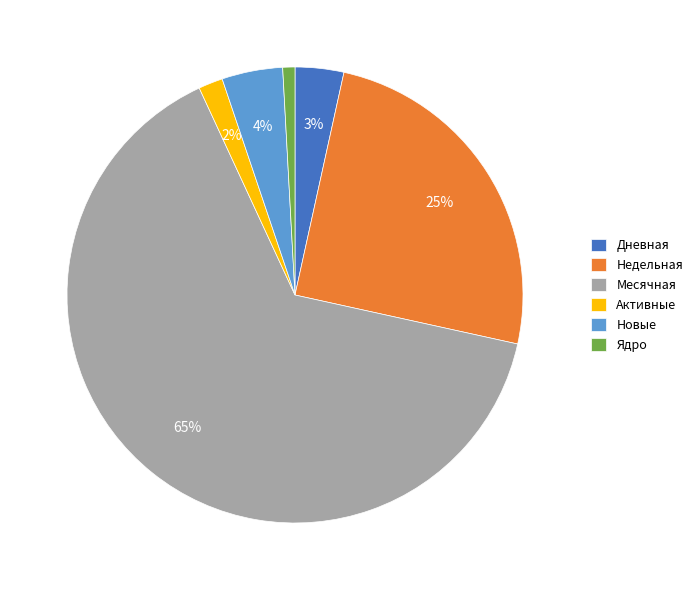

Which category has the smallest portion of the pie?

Ядро